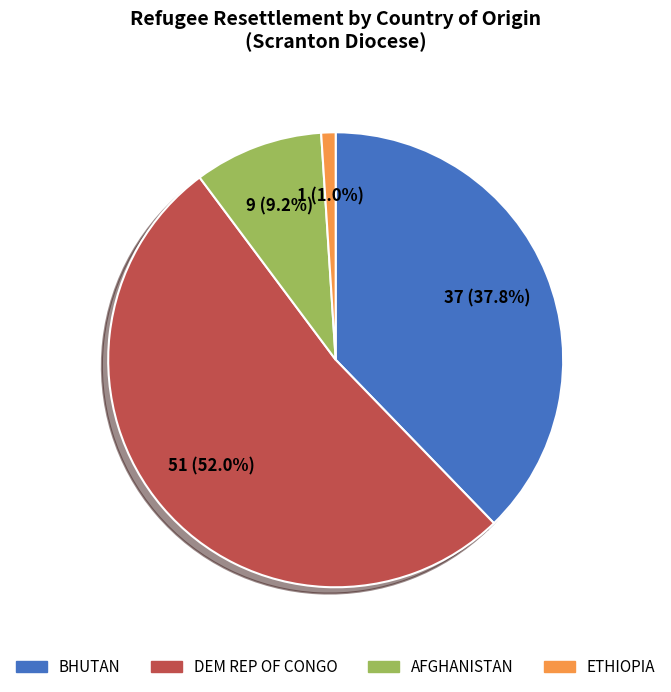

Which slice is the smallest?

ETHIOPIA